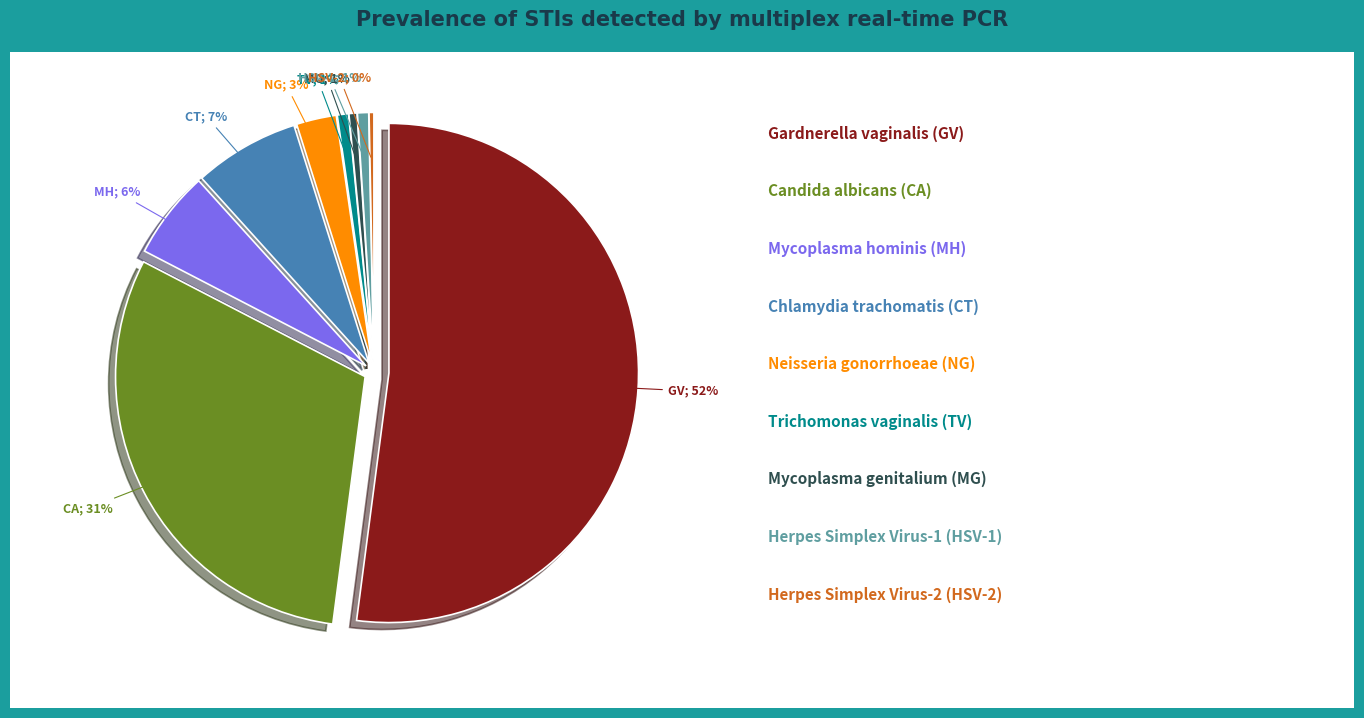

To the nearest percent, what is the average slice percentage?

11%